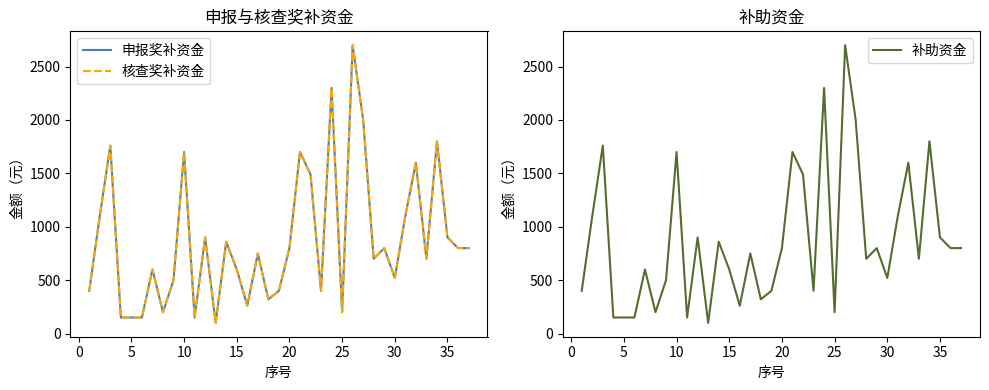

True or false: 申报奖补资金 and 补助资金 intersect in this chart.

False